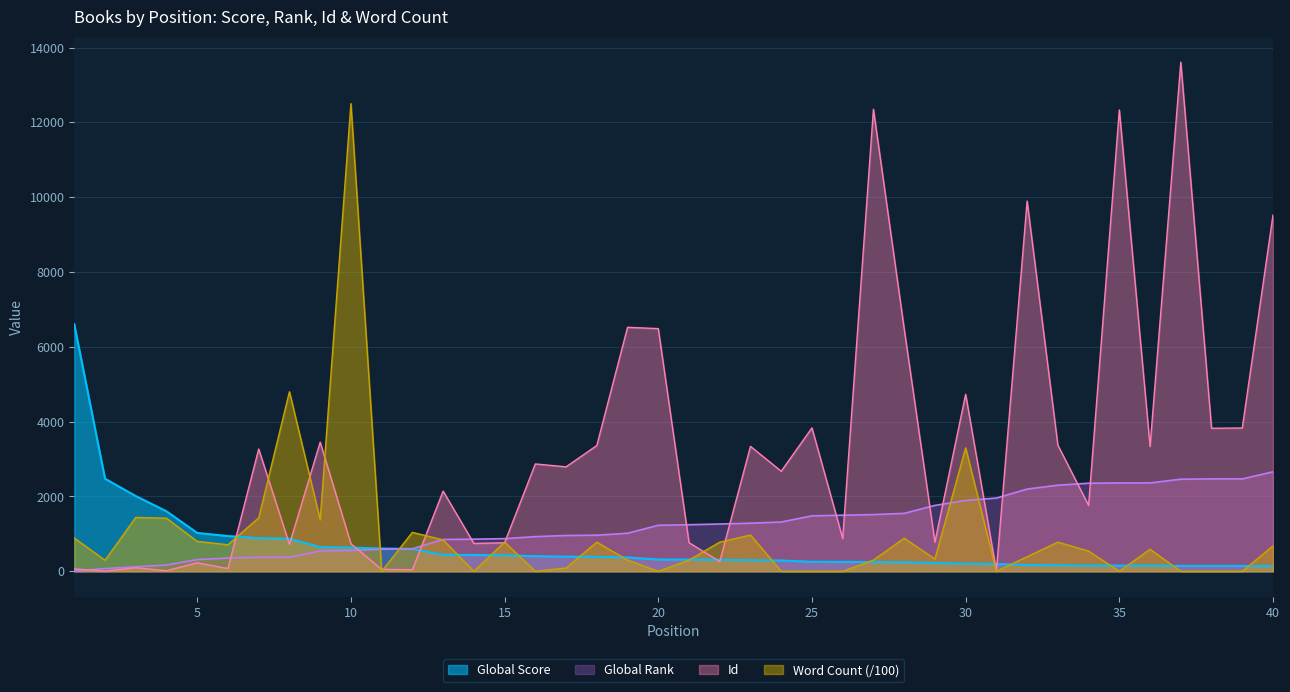

Where does the Id series first go above 2792?

7